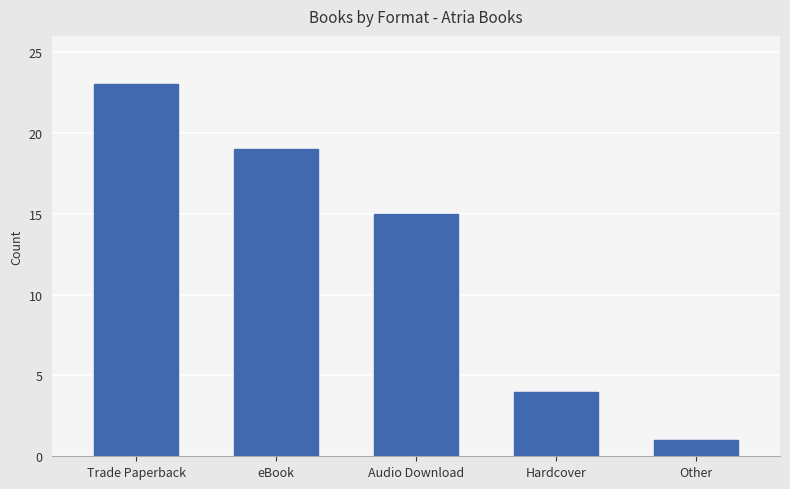

Read the value at Trade Paperback.

23